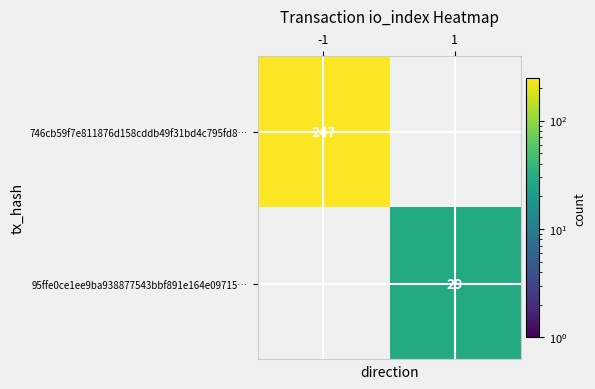

Is it true that 746cb59f7e811876d158cddb49f31bd4c795fd8… equals 247 at -1?

True